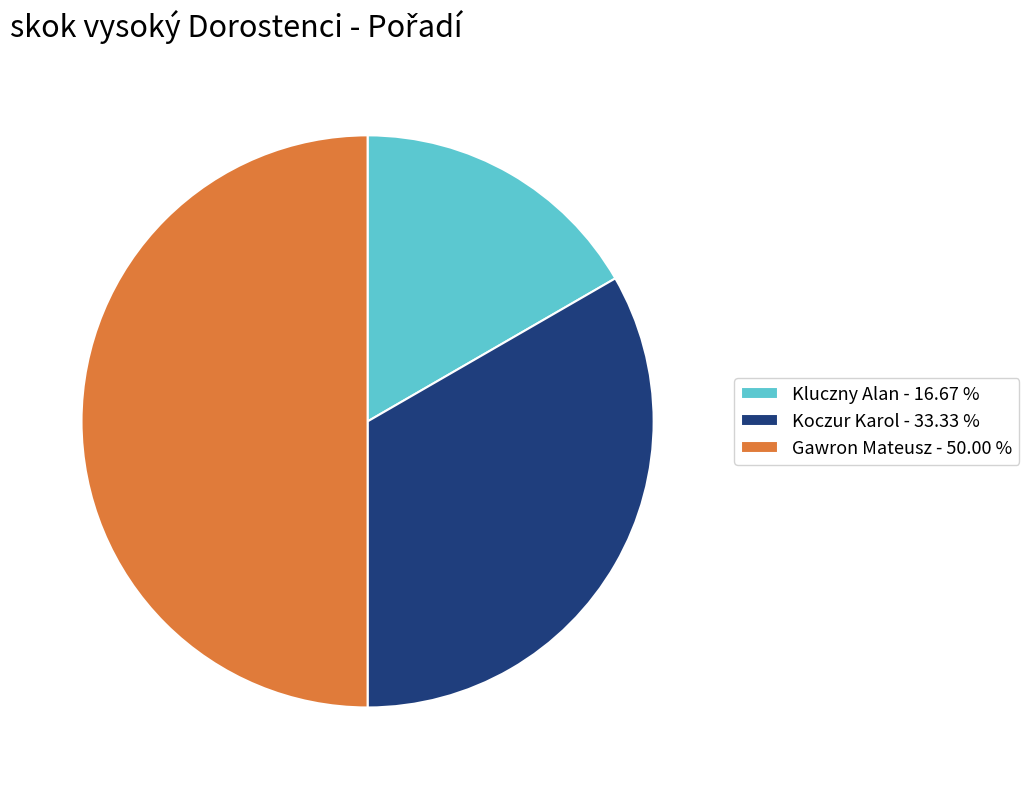

True or false: Kluczny Alan accounts for 8% of the total.

False